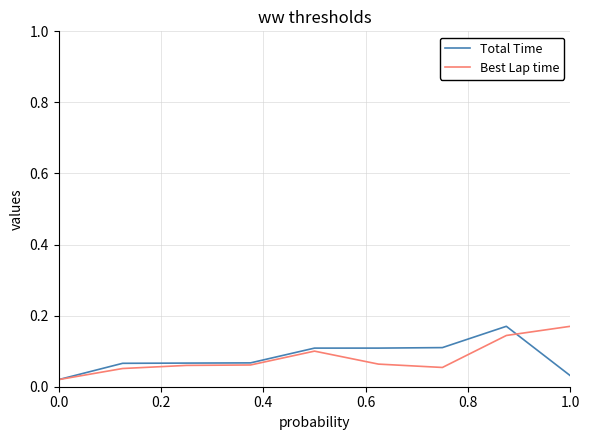

What are all the series names shown in the legend?

Total Time, Best Lap time